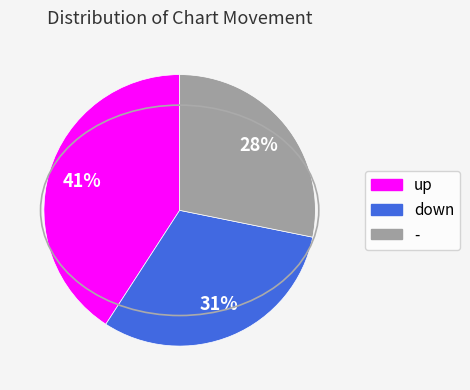

Does any single category account for the majority?

No